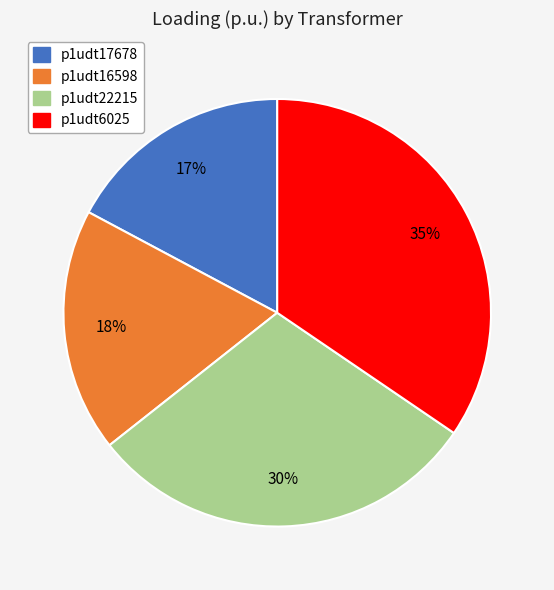

What percentage is the p1udt17678 slice, to the nearest percent?

17%